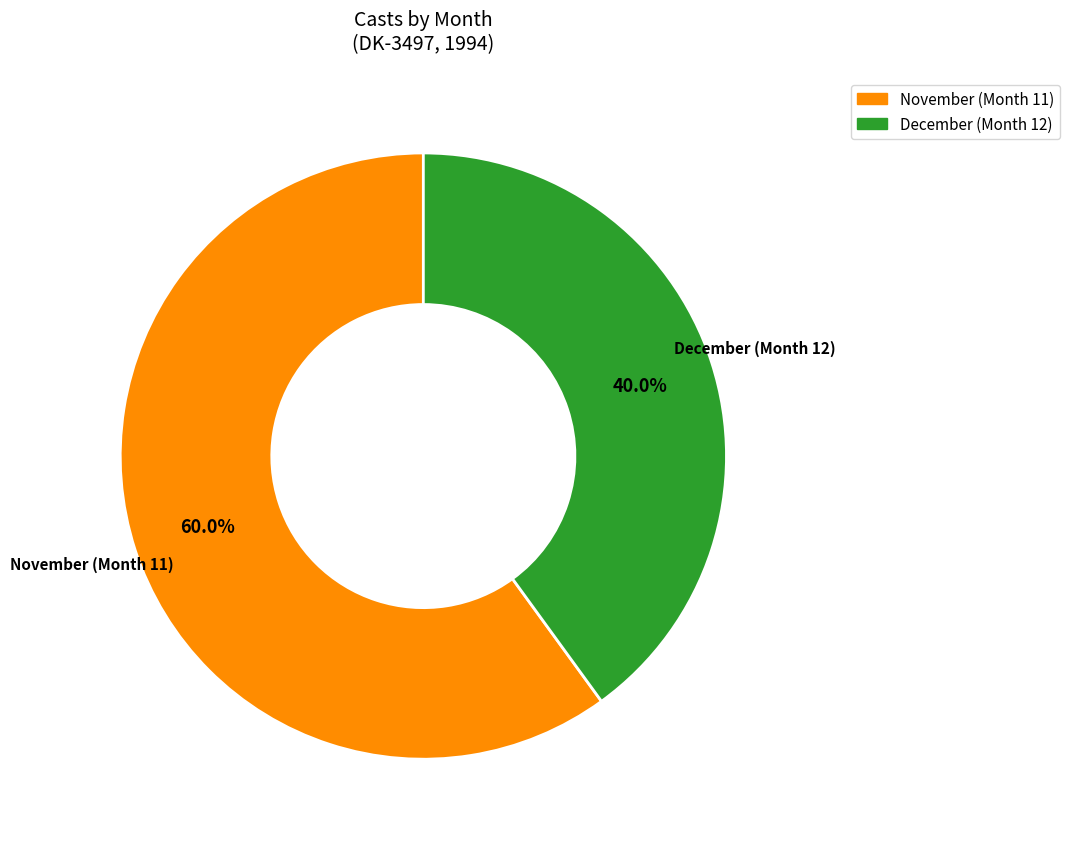

What percentage do November (Month 11) and December (Month 12) together represent?

100.0%